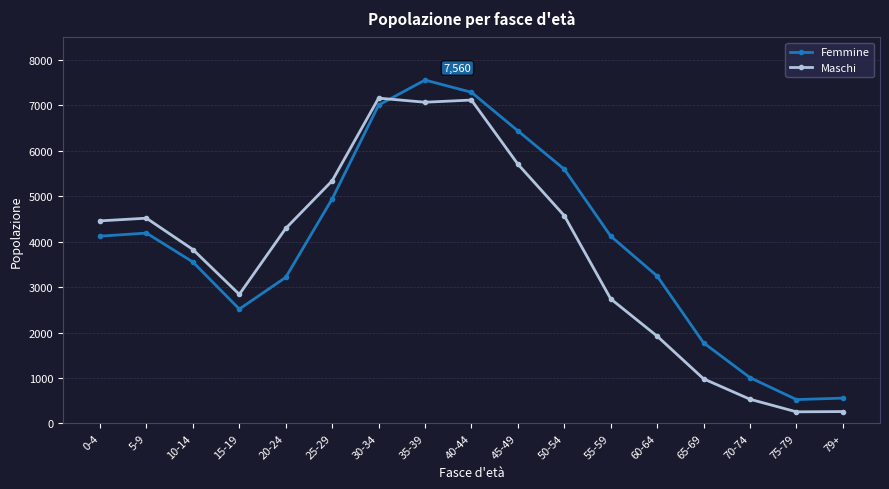

Which series has the widest spread of values?

Femmine